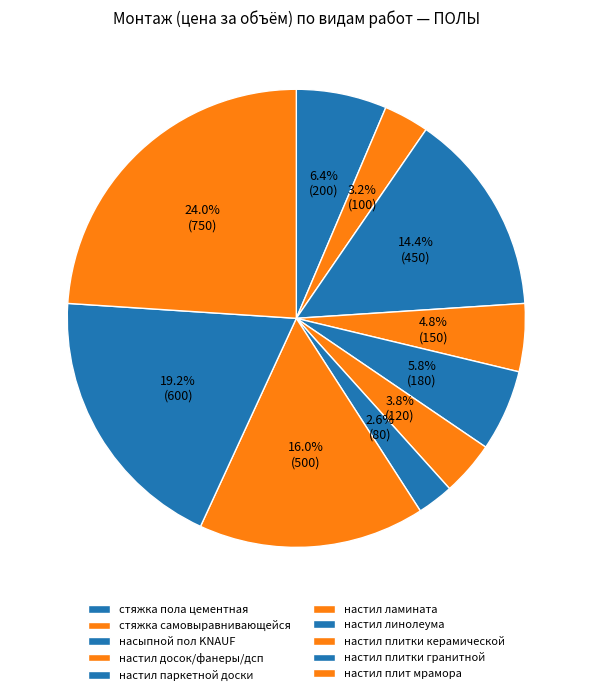

To the nearest percent, what percentage of the pie is настил плит мрамора?

24%